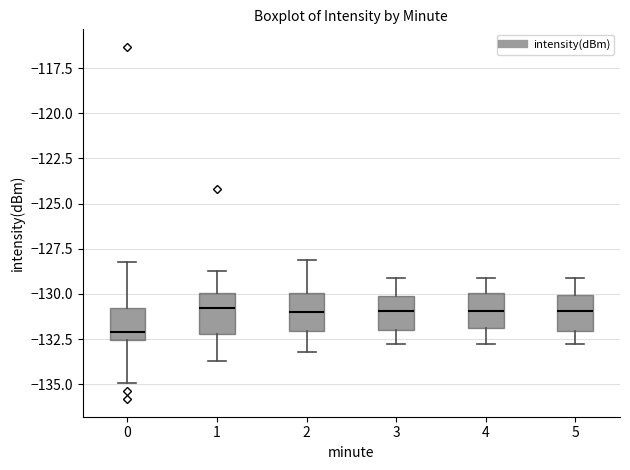

Where is the upper edge of the box at x = 2 on the y-axis? The values are not printed on the chart, so give them approximately, as read against the axis.

-130.0